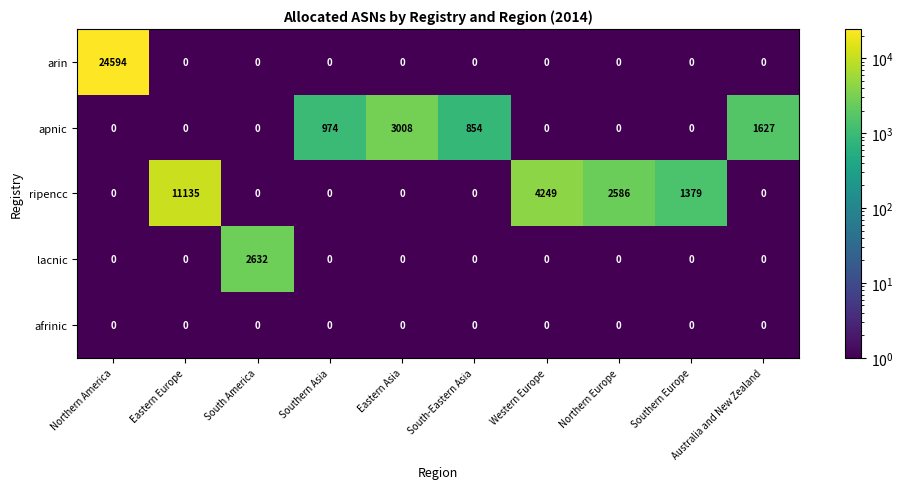

The lacnic series shows -1732 at Northern Europe. True or false?

False